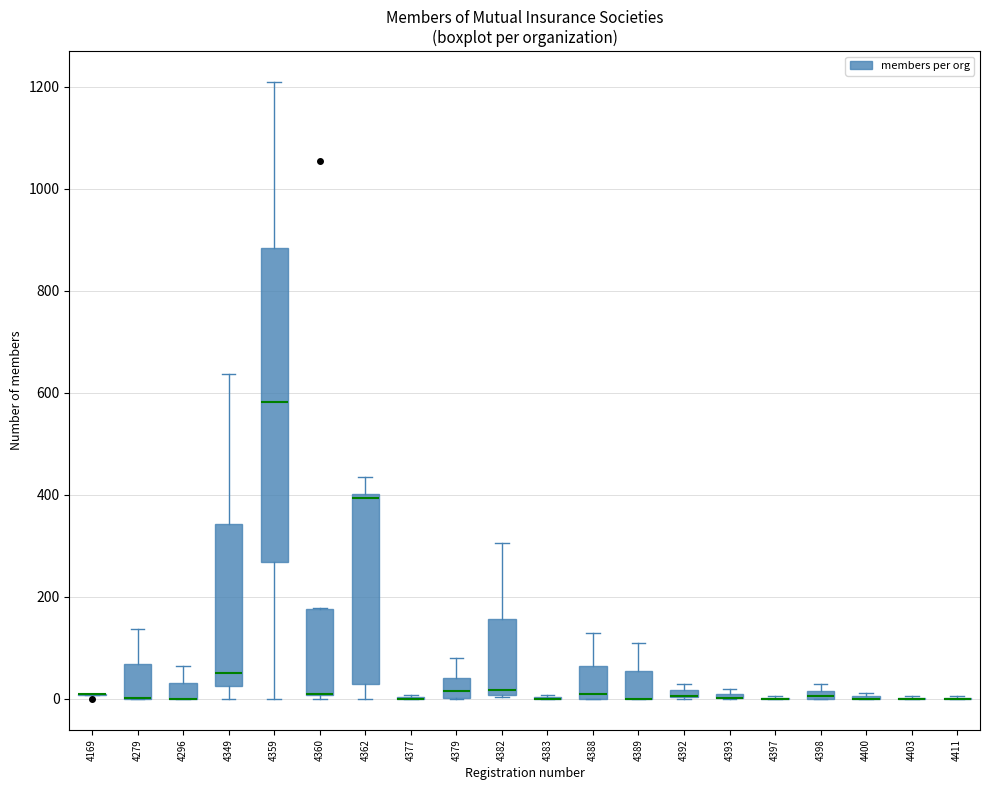

Which box is the tallest, from its lower edge to its upper edge?

4359